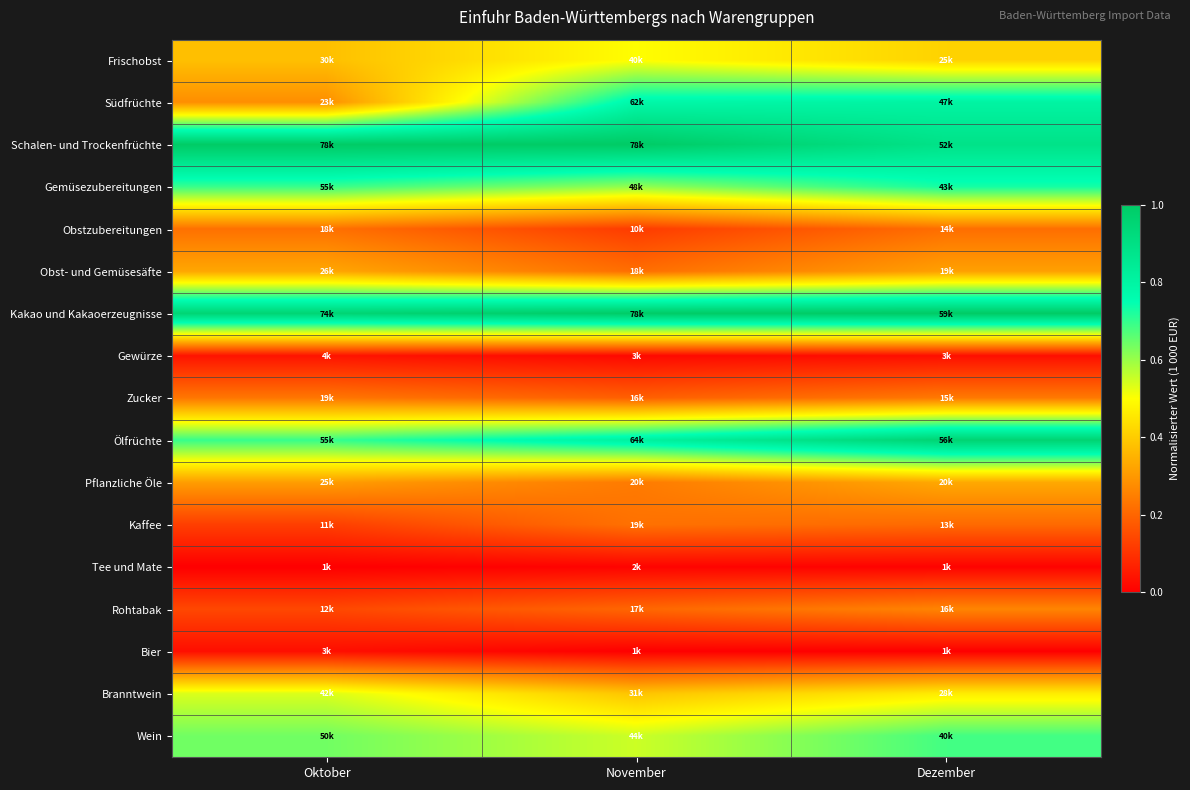

Reading left to right, list all the values displayed in this chart.

Frischobst: Oktober=0.4	November=0.5	Dezember=0.4
Südfrüchte: Oktober=0.3	November=0.8	Dezember=0.8
Schalen- und Trockenfrüchte: Oktober=1.0	November=1.0	Dezember=0.9
Gemüsezubereitungen: Oktober=0.7	November=0.6	Dezember=0.7
Obstzubereitungen: Oktober=0.2	November=0.1	Dezember=0.2
Obst- und Gemüsesäfte: Oktober=0.3	November=0.2	Dezember=0.3
Kakao und Kakaoerzeugnisse: Oktober=1.0	November=1.0	Dezember=1.0
Gewürze: Oktober=0.0	November=0.0	Dezember=0.0
Zucker: Oktober=0.2	November=0.2	Dezember=0.2
Ölfrüchte: Oktober=0.7	November=0.8	Dezember=1.0
Pflanzliche Öle: Oktober=0.3	November=0.2	Dezember=0.3
Kaffee: Oktober=0.1	November=0.2	Dezember=0.2
Tee und Mate: Oktober=0.0	November=0.0	Dezember=0.0
Rohtabak: Oktober=0.1	November=0.2	Dezember=0.3
Bier: Oktober=0.0	November=0.0	Dezember=0.0
Branntwein: Oktober=0.5	November=0.4	Dezember=0.5
Wein: Oktober=0.6	November=0.6	Dezember=0.7